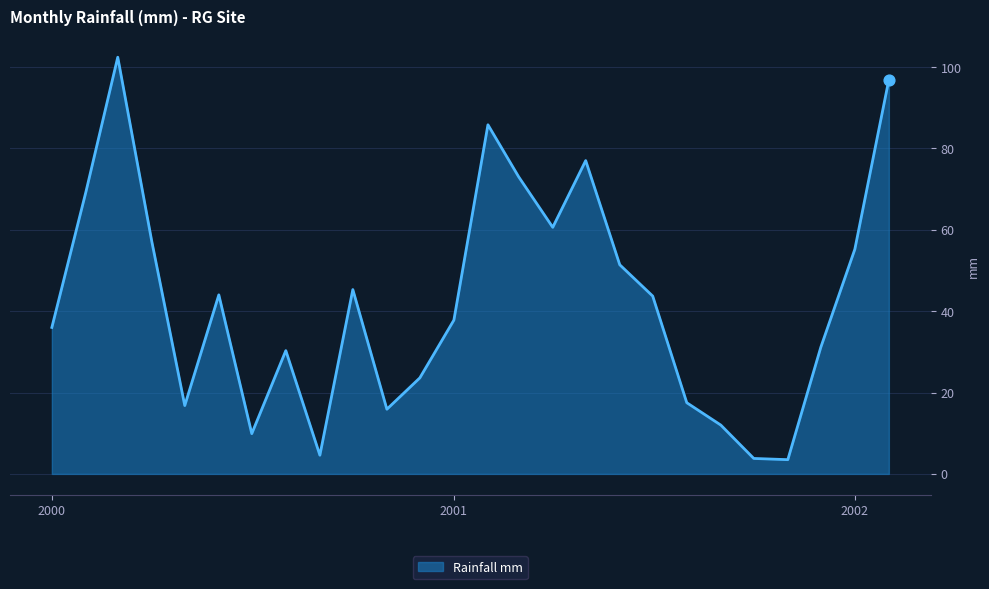

What is the maximum value shown in the chart?

102.4